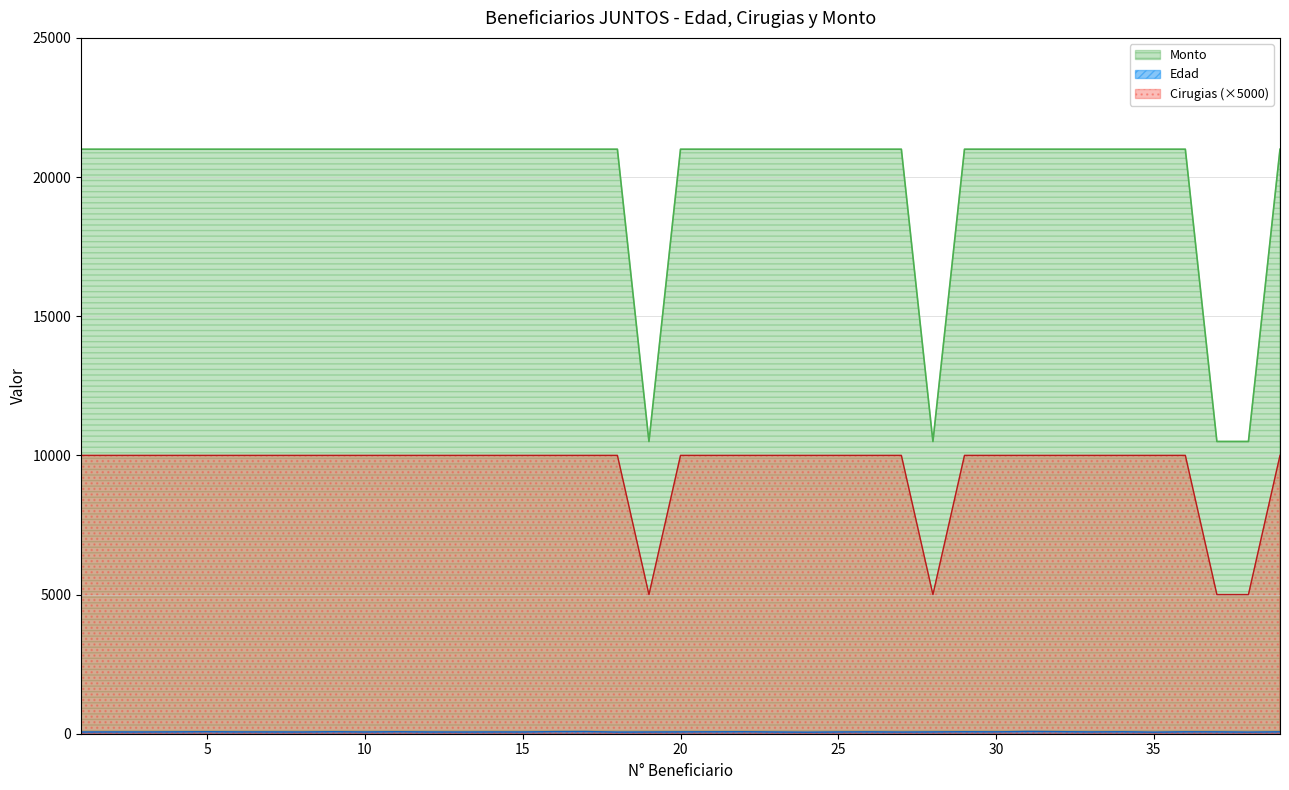

What are all the series names shown in the legend?

Edad, Cirugias, Monto